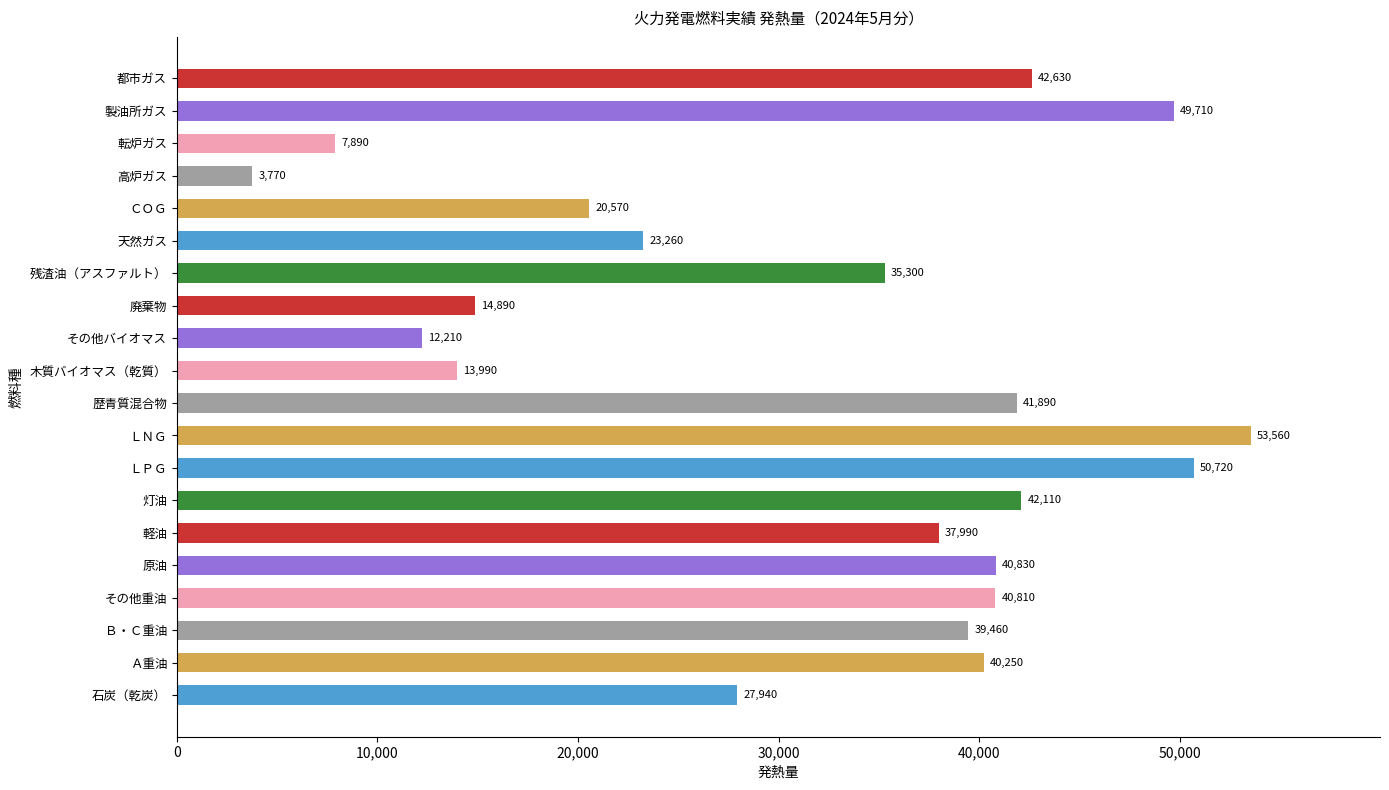

List the labels in order of value, largest first.

ＬＮＧ, ＬＰＧ, 製油所ガス, 都市ガス, 灯油, 歴青質混合物, 原油, その他重油, Ａ重油, Ｂ・Ｃ重油, 軽油, 残渣油（アスファルト）, 石炭（乾炭）, 天然ガス, ＣＯＧ, 廃棄物, 木質バイオマス（乾質）, その他バイオマス, 転炉ガス, 高炉ガス